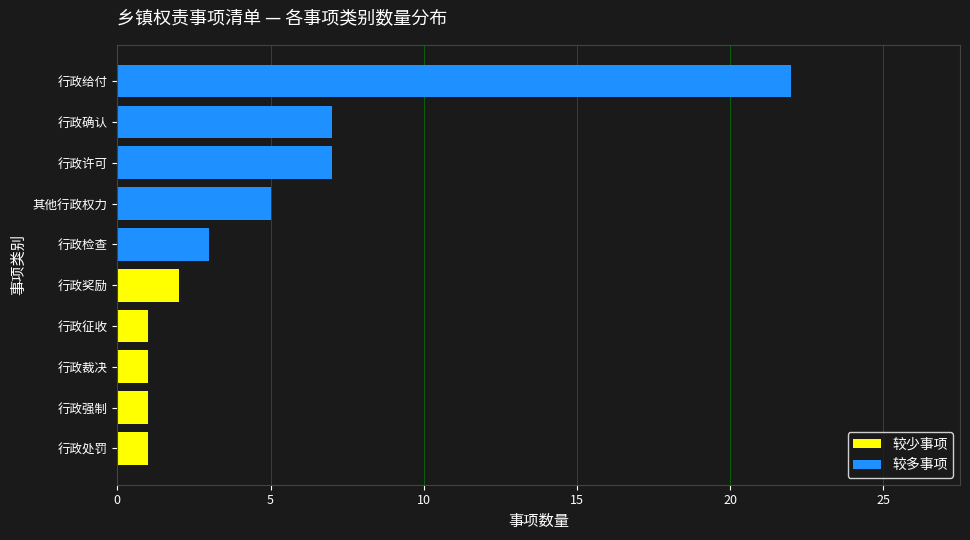

Which series has the largest total across all categories?

较多事项